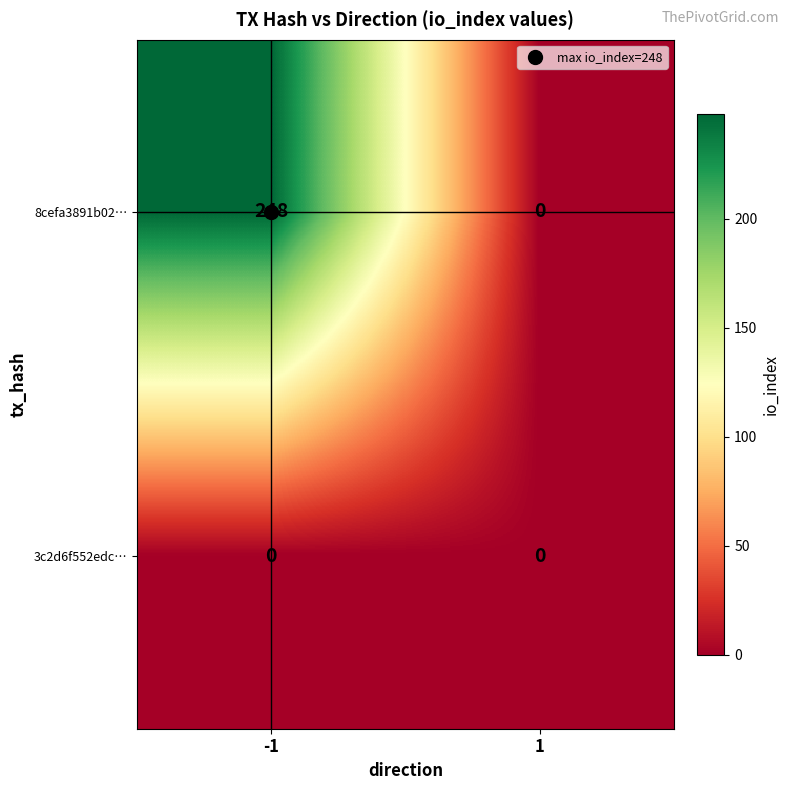

List the series in order of their overall mean, highest first.

8cefa3891b02…, 3c2d6f552edc…